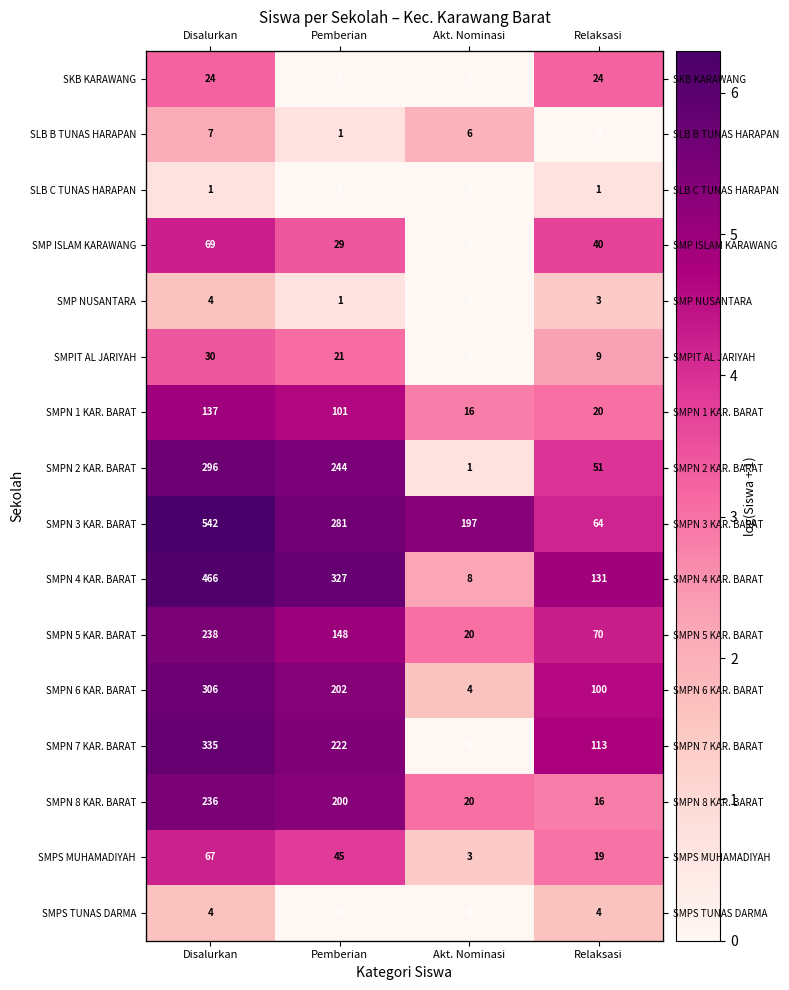

Between Disalurkan and Akt. Nominasi, which is larger?

Disalurkan